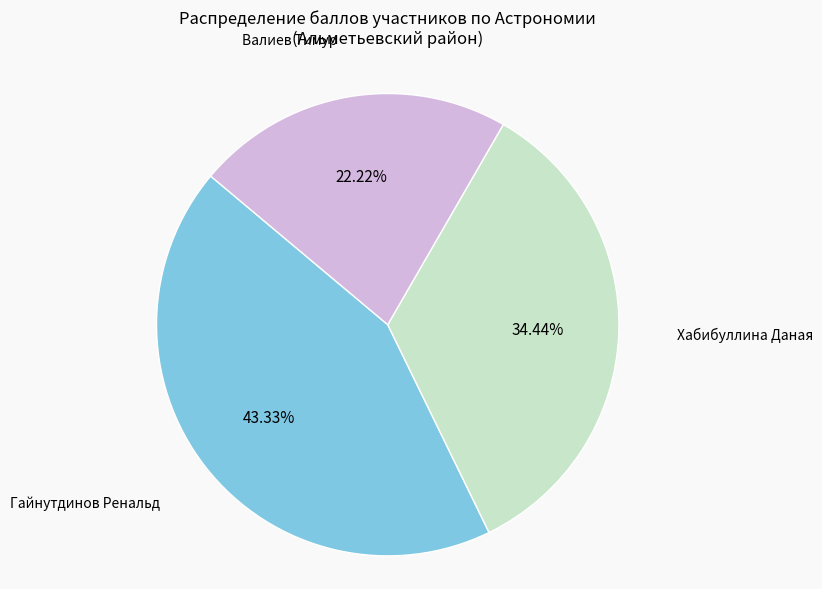

Does any single category account for the majority?

No